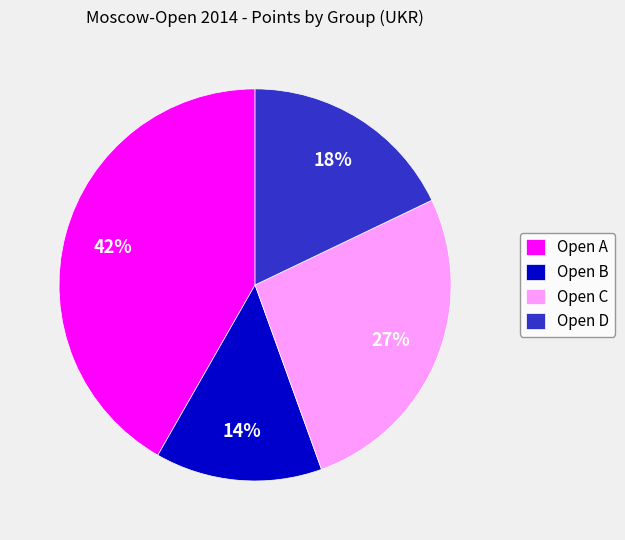

To the nearest percent, what is the difference between the Open B and Open C slice percentages?

13%